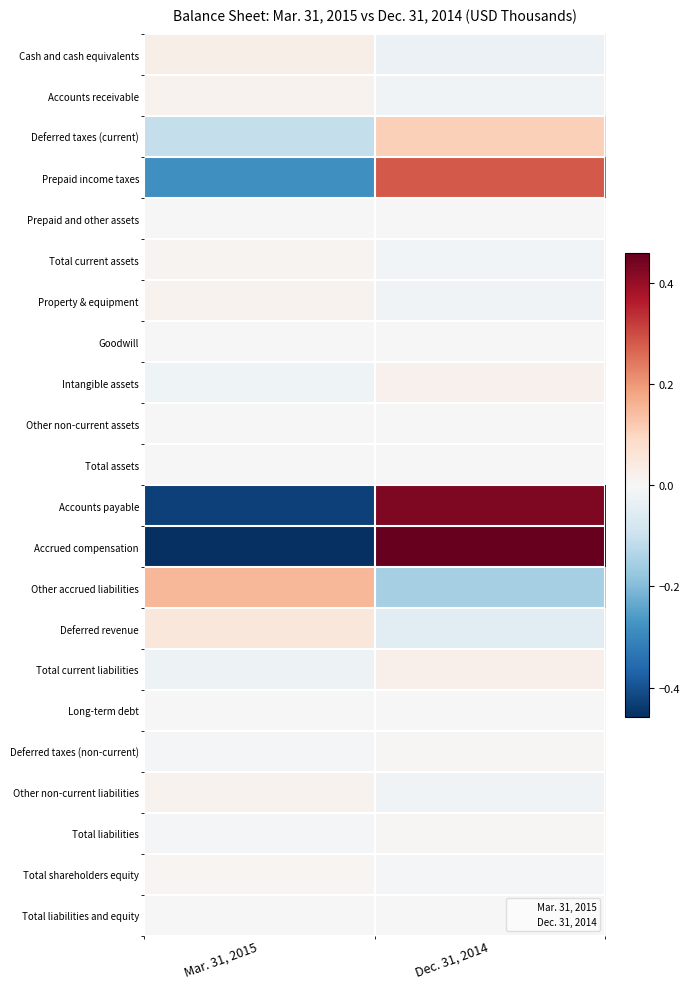

What is the total value across all series at Dec. 31, 2014?

1.0